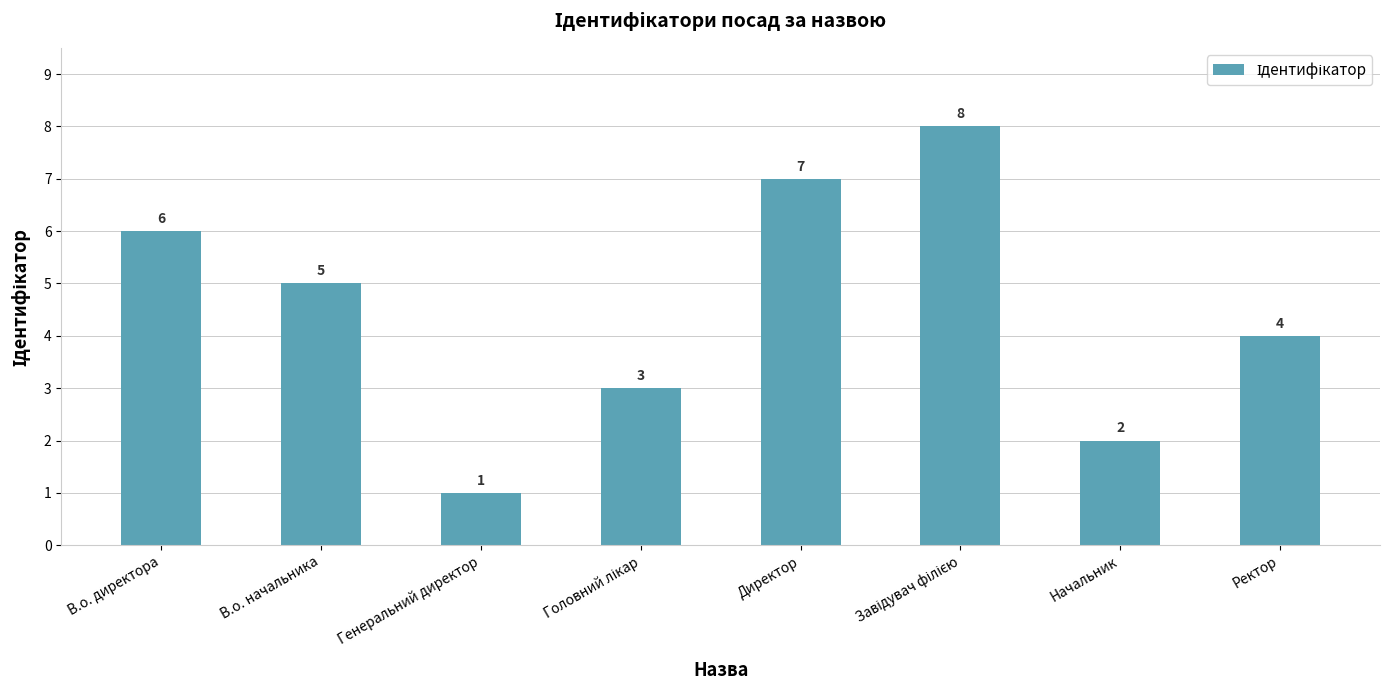

What is the label of the 5th bar from the left?

Директор